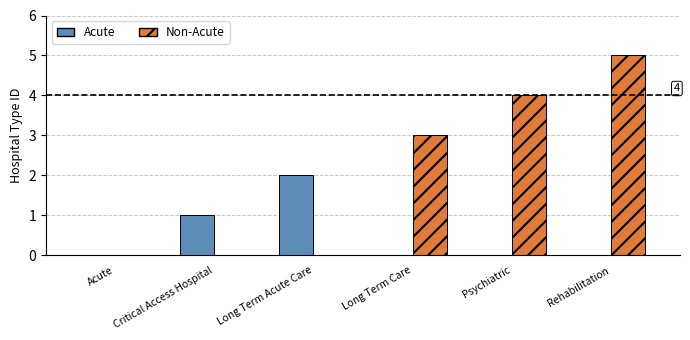

What are all the series names shown in the legend?

Acute, Non-Acute